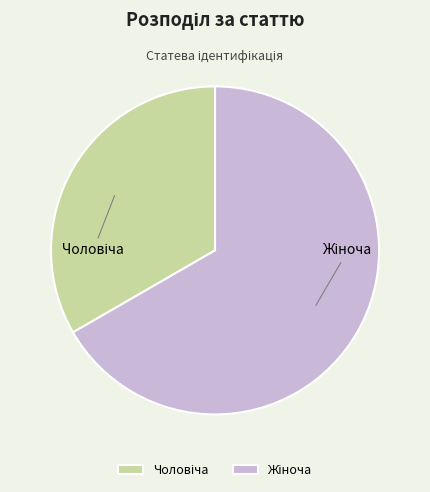

Is there any slice that represents more than half of the pie?

Yes